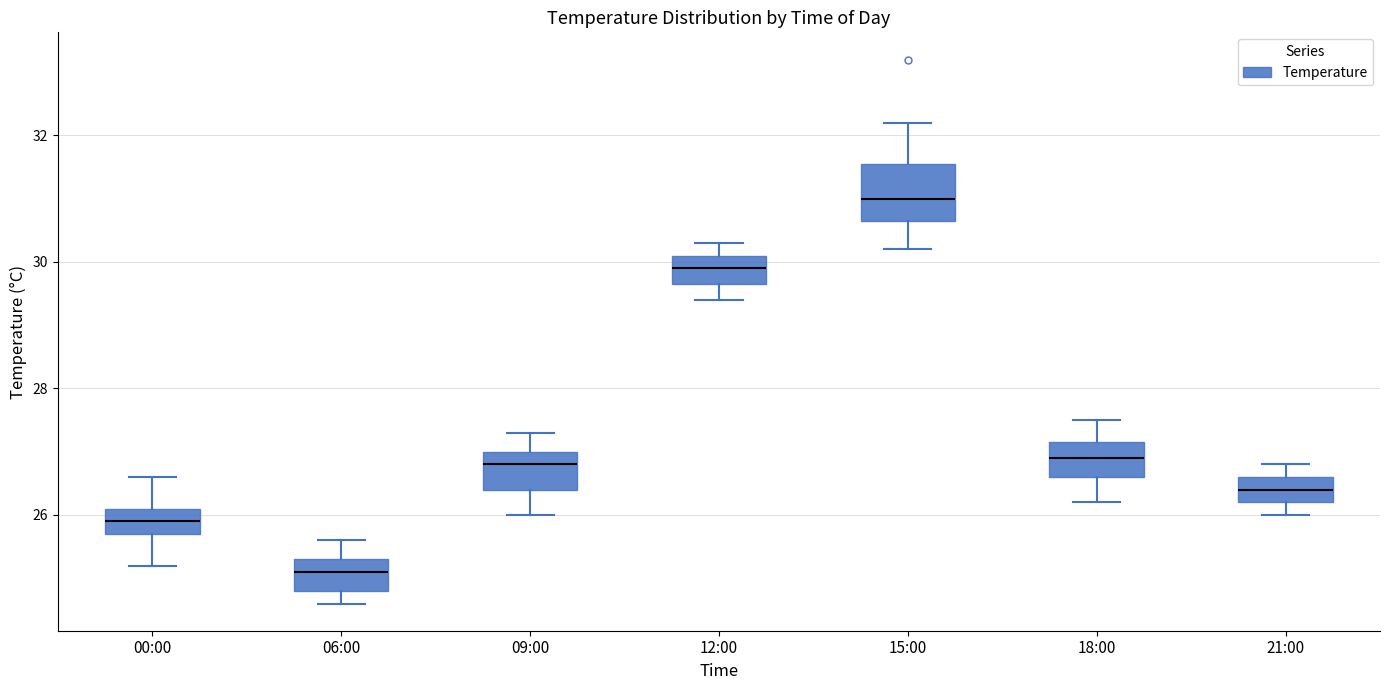

Where does the lower whisker of the box for 00:00 end on the y-axis? The values are not printed on the chart, so give them approximately, as read against the axis.

25.2